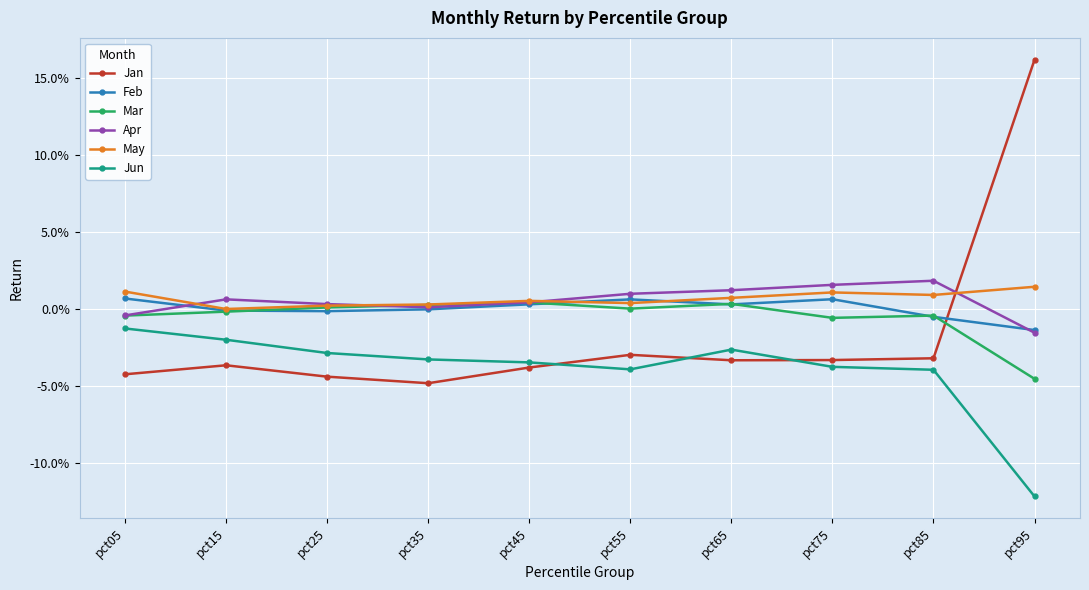

How many intersections are there between Apr and Feb?

2